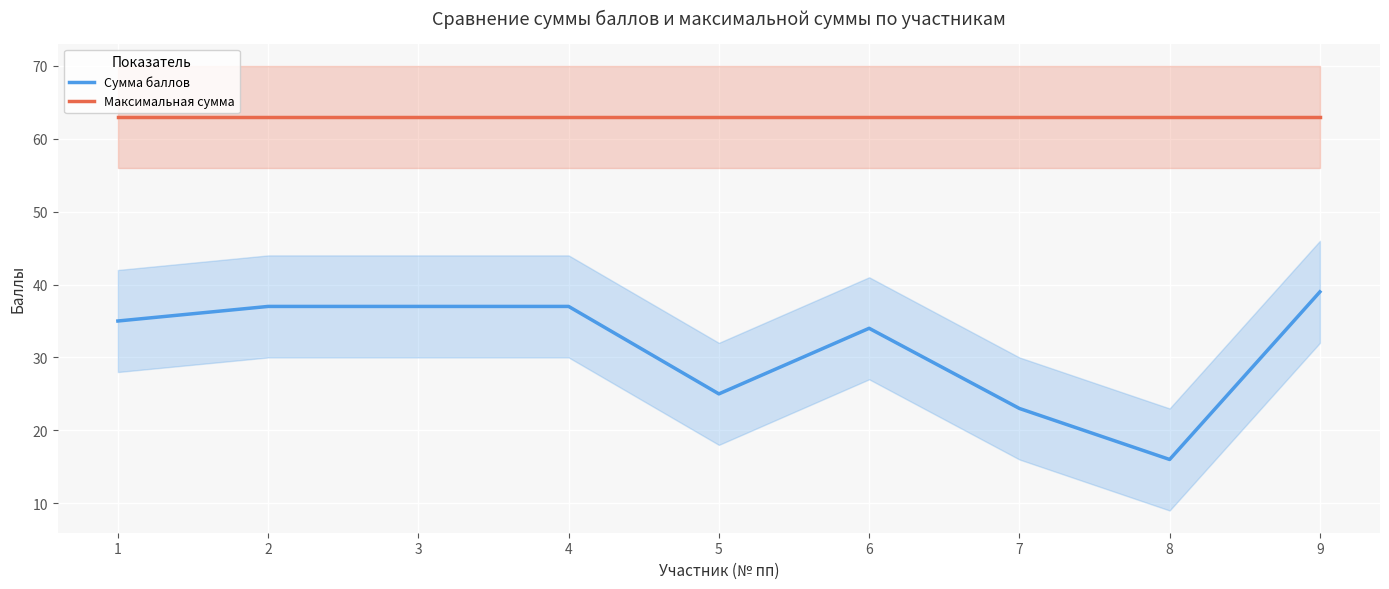

True or false: Максимальная сумма and Сумма баллов intersect in this chart.

False